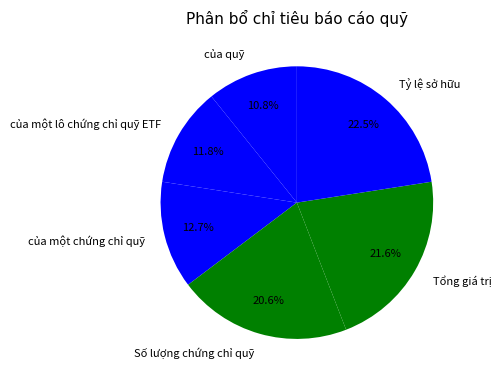

Does Số lượng chứng chỉ quỹ represent more than half of the total?

No